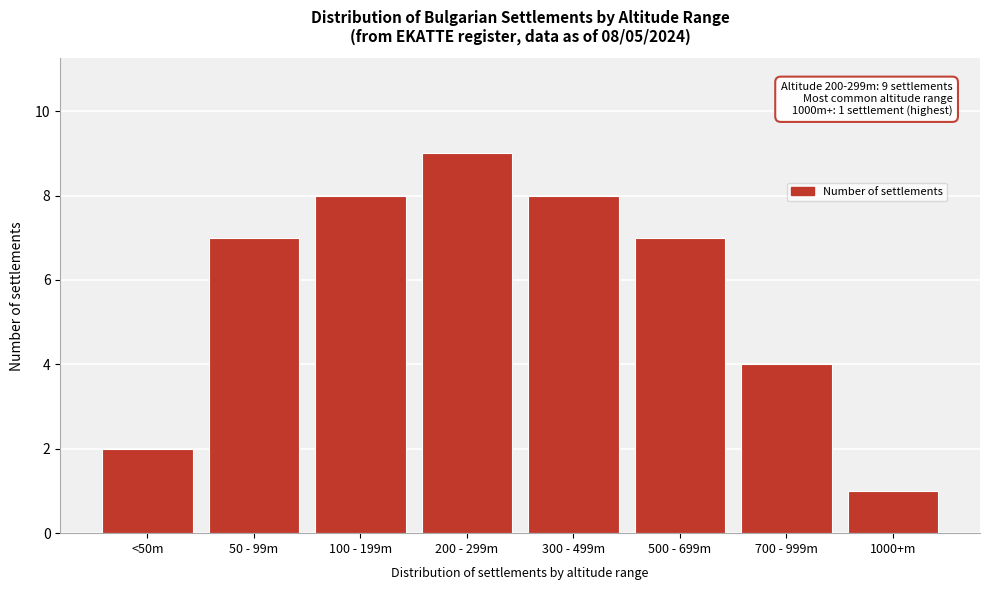

Reading left to right, list all the values displayed in this chart.

2	7	8	9	8	7	4	1